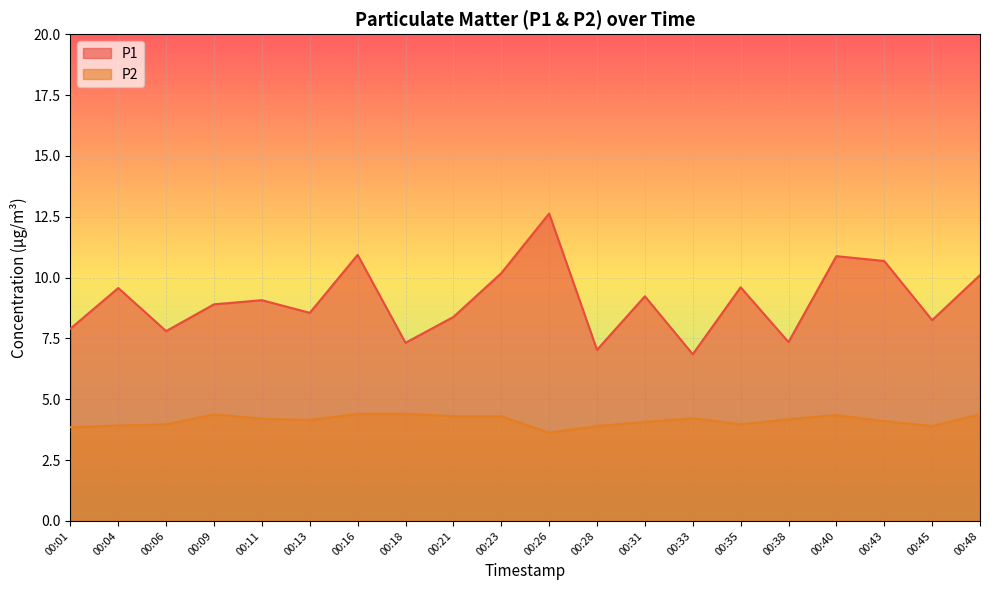

Which series has the largest total across all categories?

P1